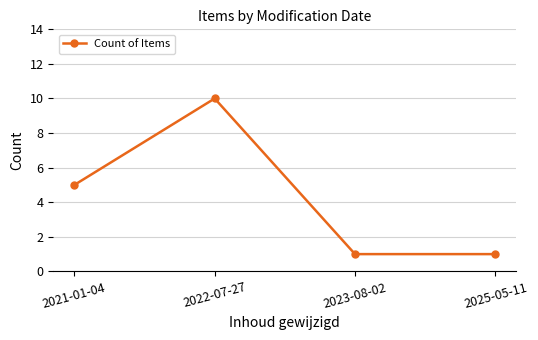

What is the ratio of the value at 2022-07-27 to the value at 2023-08-02?

10.0